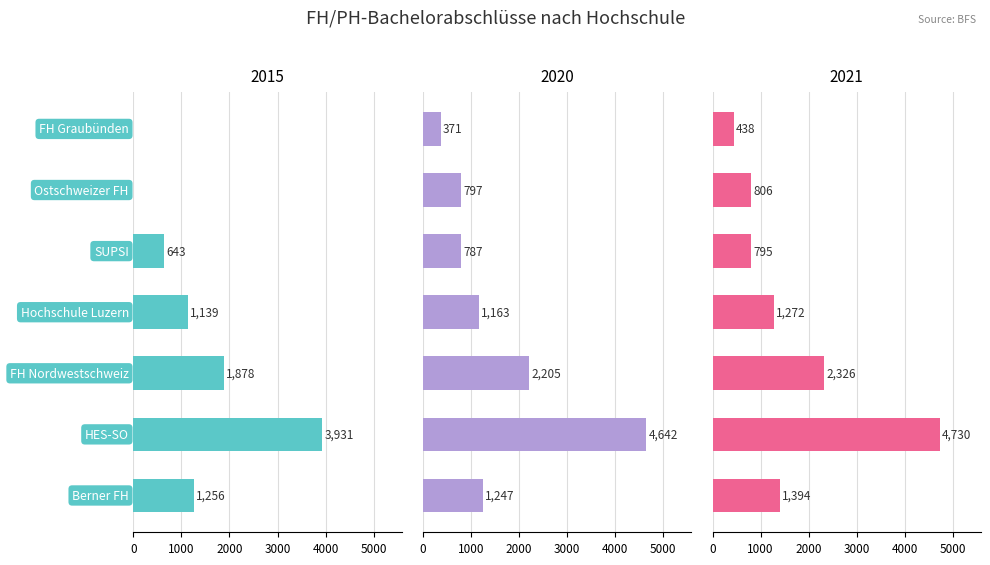

Which series has the largest range (max minus min)?

2021